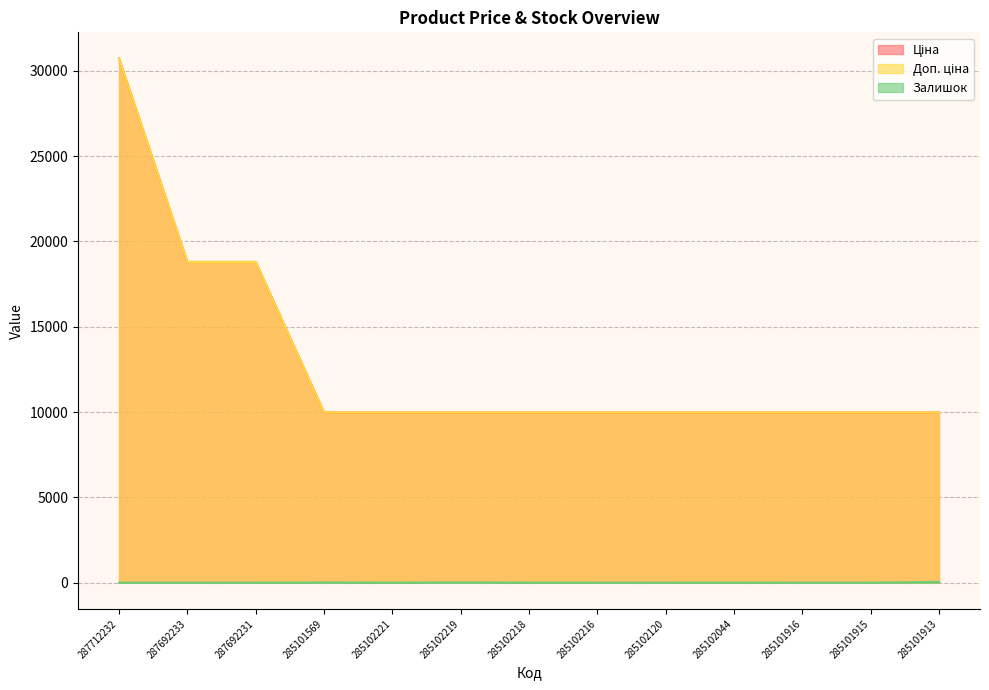

True or false: Доп. ціна has more than 1 interior local peaks.

False